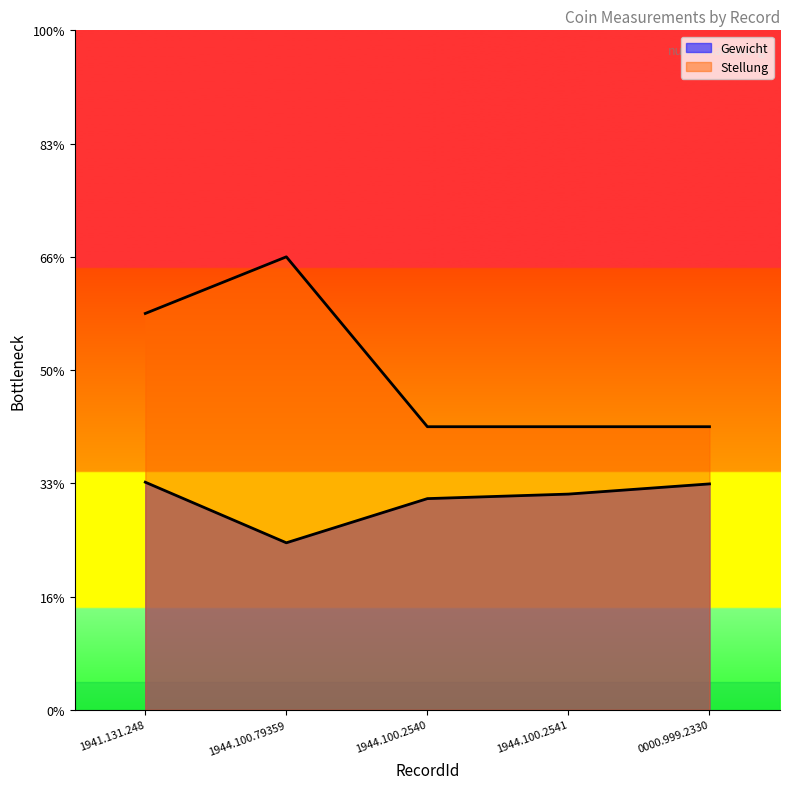

True or false: Gewicht has a value of 2.6 at 0000.999.2330.

False